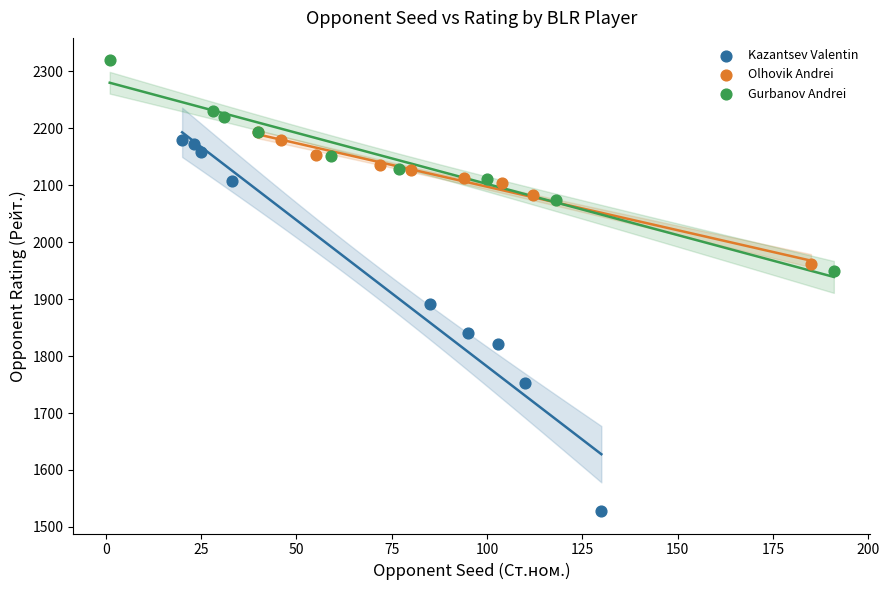

Which series contains the highest Y value?

Gurbanov Andrei